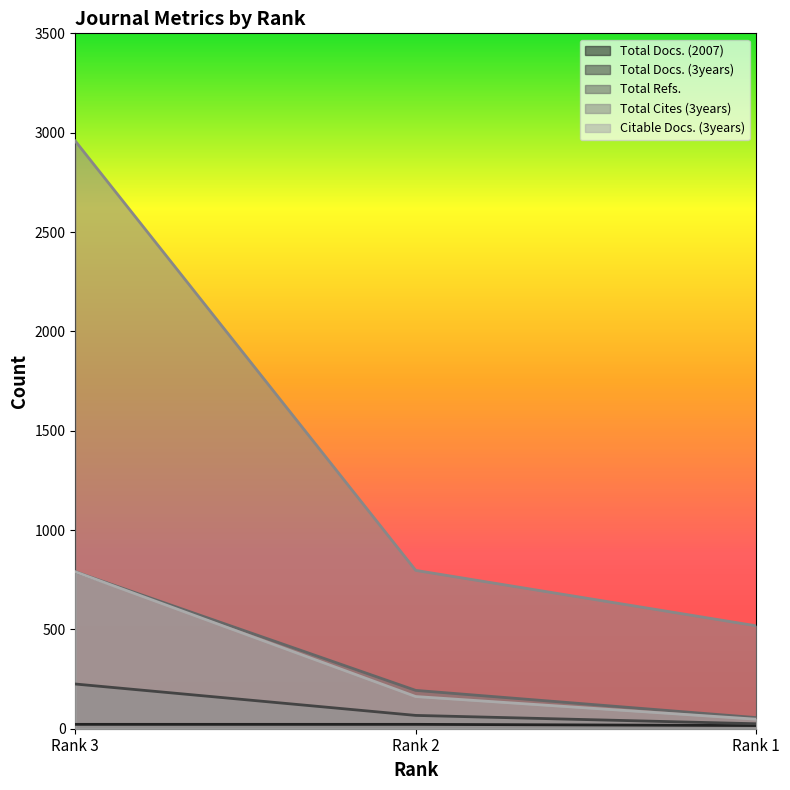

True or false: Total Docs. (3years) has a value of 326 at Rank 3.

False